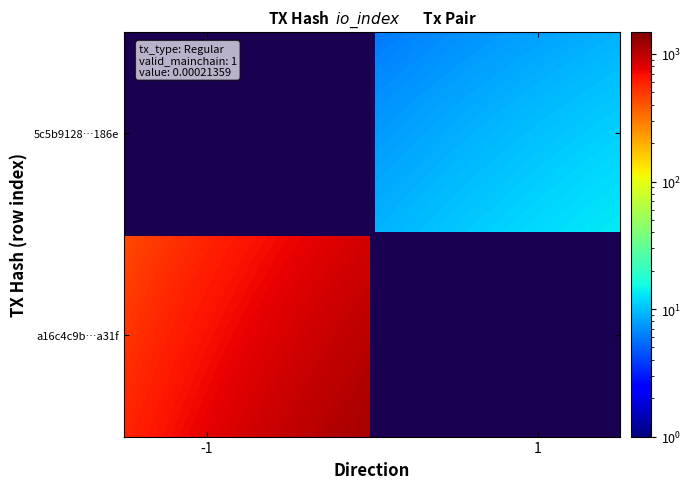

Reading left to right, what are all the values shown in this chart?

a16c4c9b11e580f30444980da1a00368a19a31f: direction=-1	io_index=1172
5c5b91284345357ca47dfc4f3d4d2da1744c186: direction=1	io_index=12